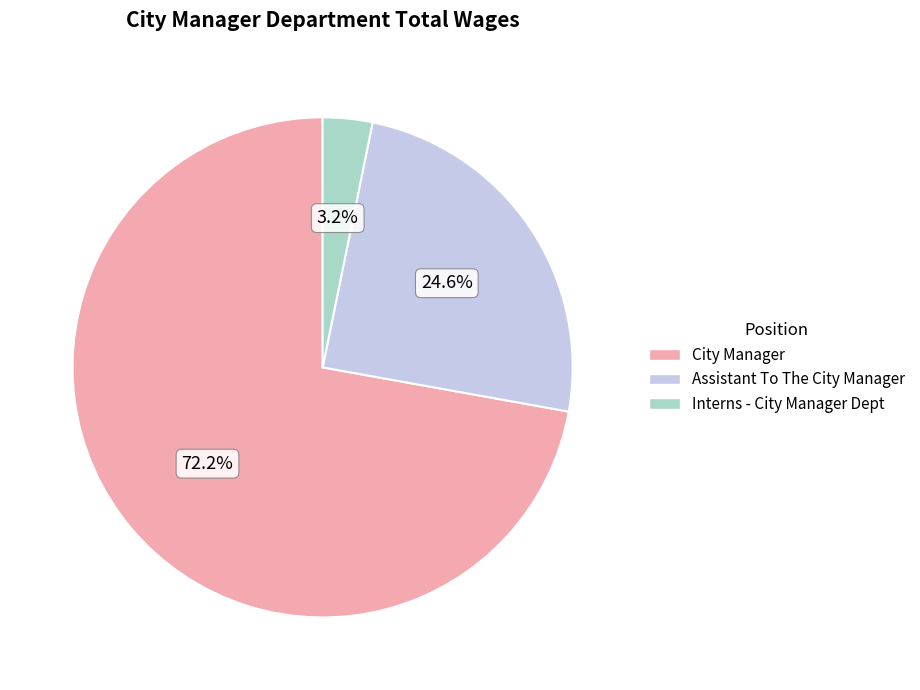

To the nearest percent, what is the difference between the Assistant To The City Manager and Interns - City Manager Dept slice percentages?

21%